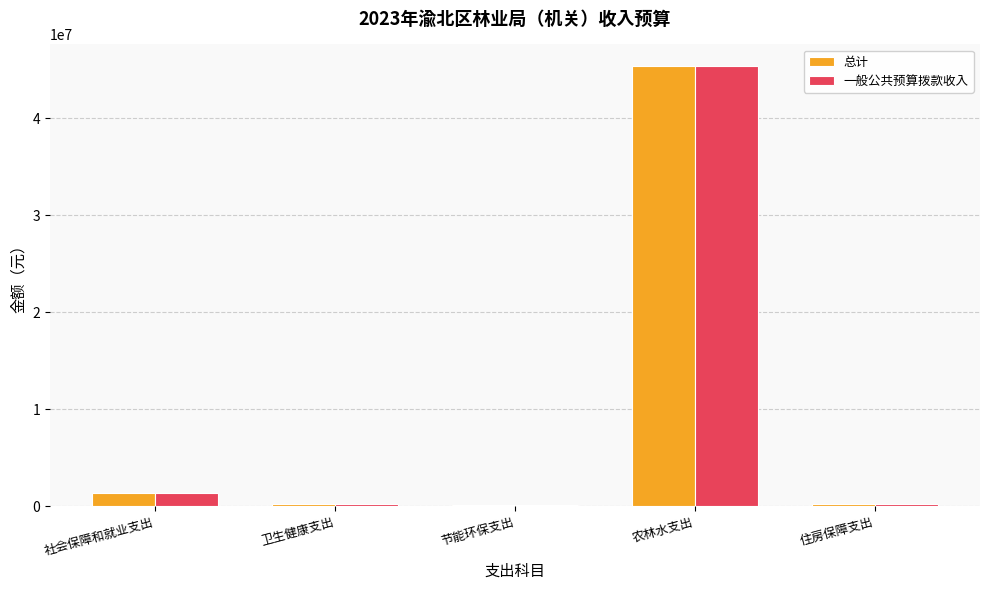

Is it true that 总计 equals 45350066.8 at 农林水支出?

True